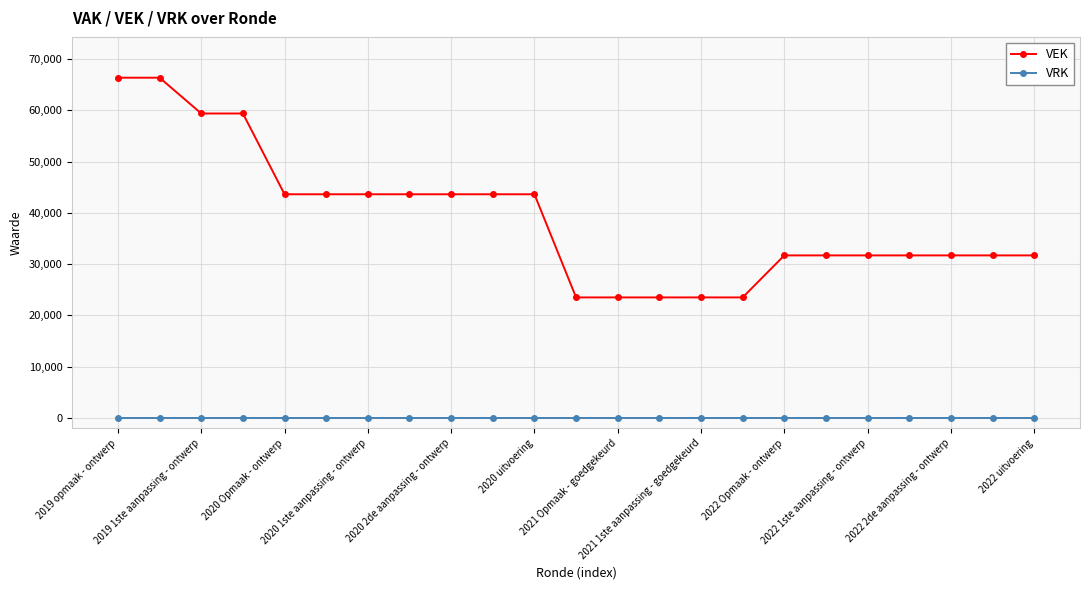

What is the value of the VEK point at the 17th from the left?

31698